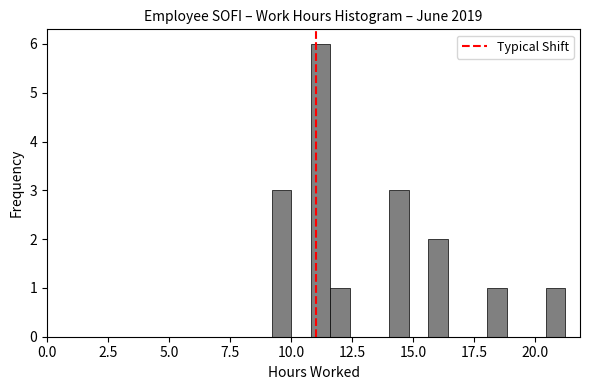

Around what value on the x-axis is the tallest bar? Give the approximate position of its centre, as read against the axis.

11.0